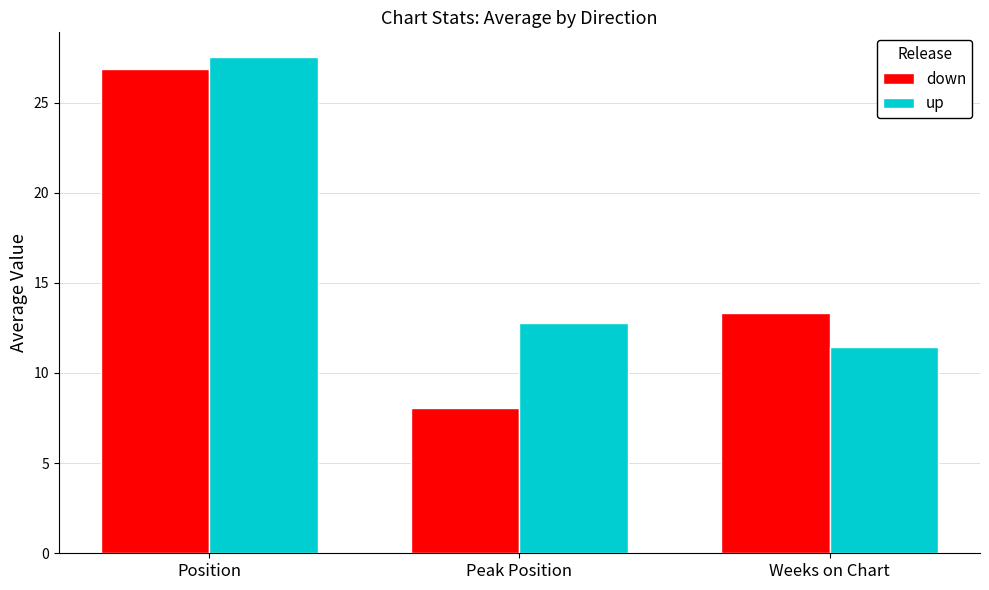

What is the spread (max minus min) of values at Weeks on Chart?

1.9